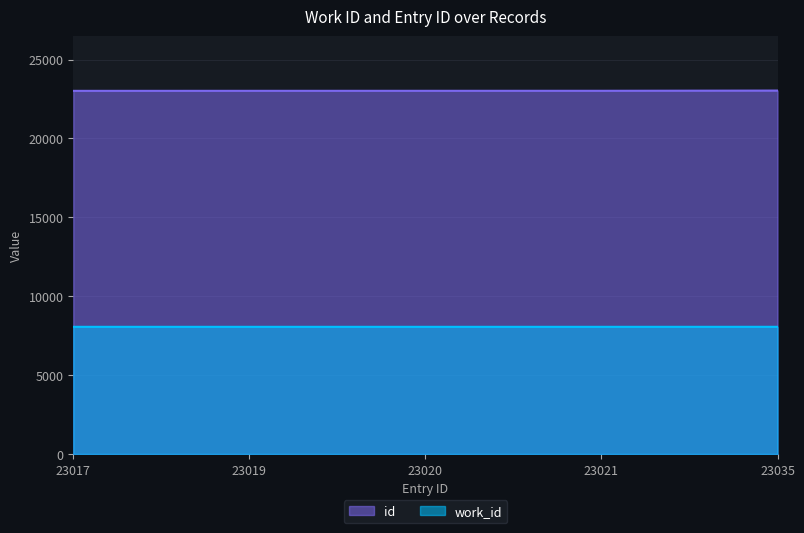

What is the value of the id point at the 2nd from the left?

23019.0